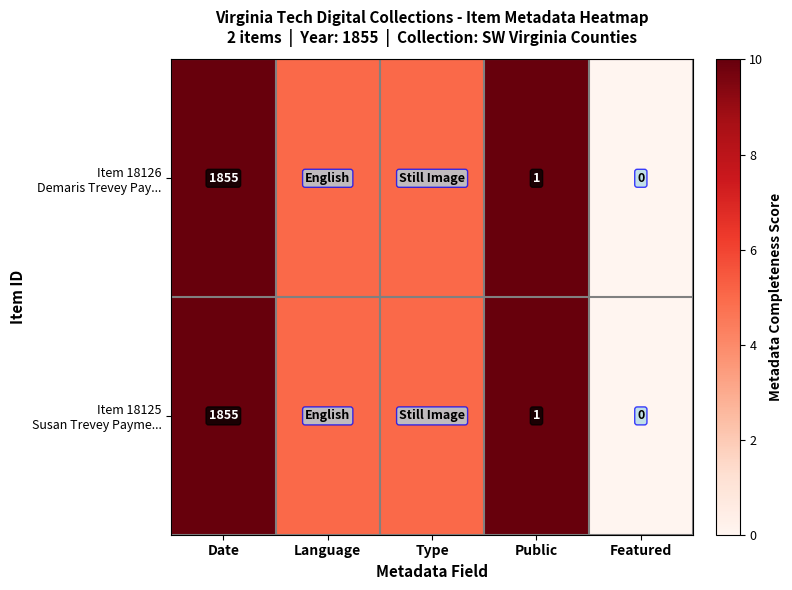

At Date, list the series in order from largest to smallest.

Item 18126 Demaris Trevey Pay..., Item 18125 Susan Trevey Payme...